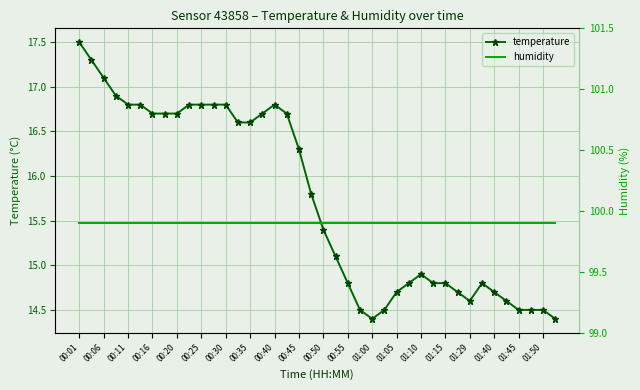

Which series changed the most between 27 and 39?

temperature